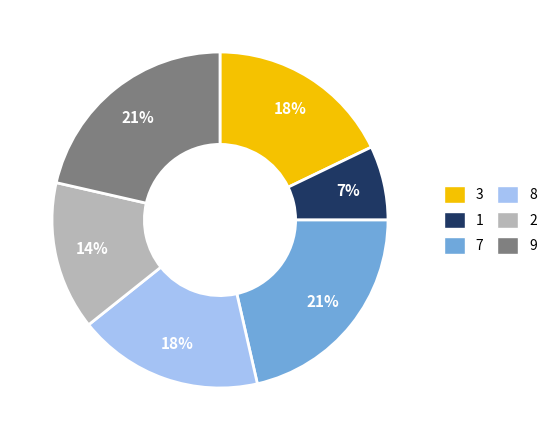

How many segments does this pie chart have?

6